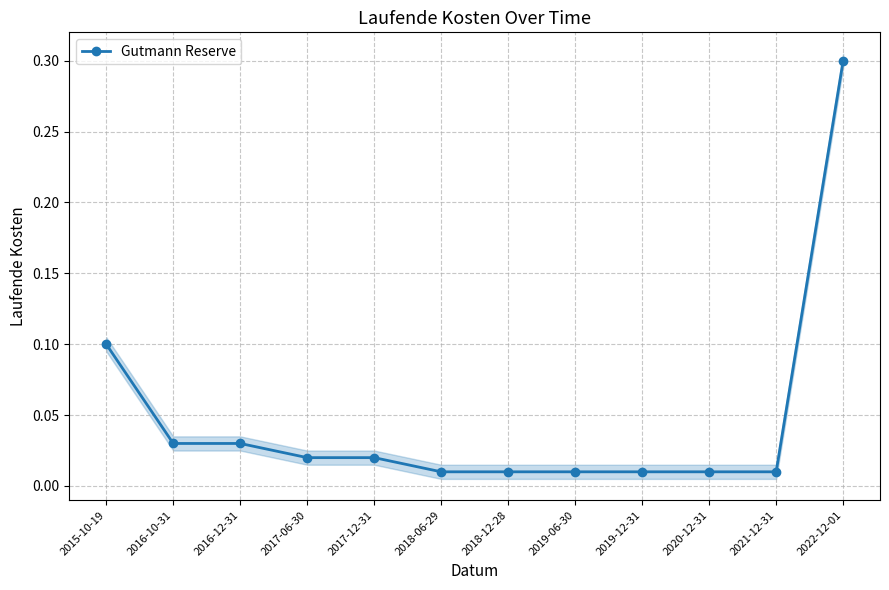

List the labels in order of value, smallest first.

2018-06-29, 2018-12-28, 2019-06-30, 2019-12-31, 2020-12-31, 2021-12-31, 2017-06-30, 2017-12-31, 2016-10-31, 2016-12-31, 2015-10-19, 2022-12-01